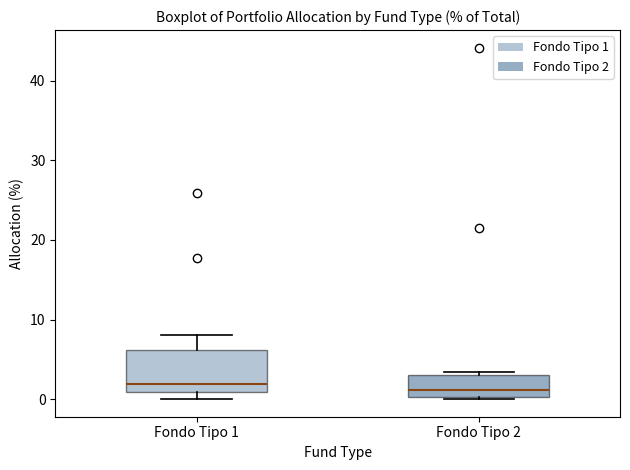

Which box is the tallest, from its lower edge to its upper edge?

Fondo Tipo 1